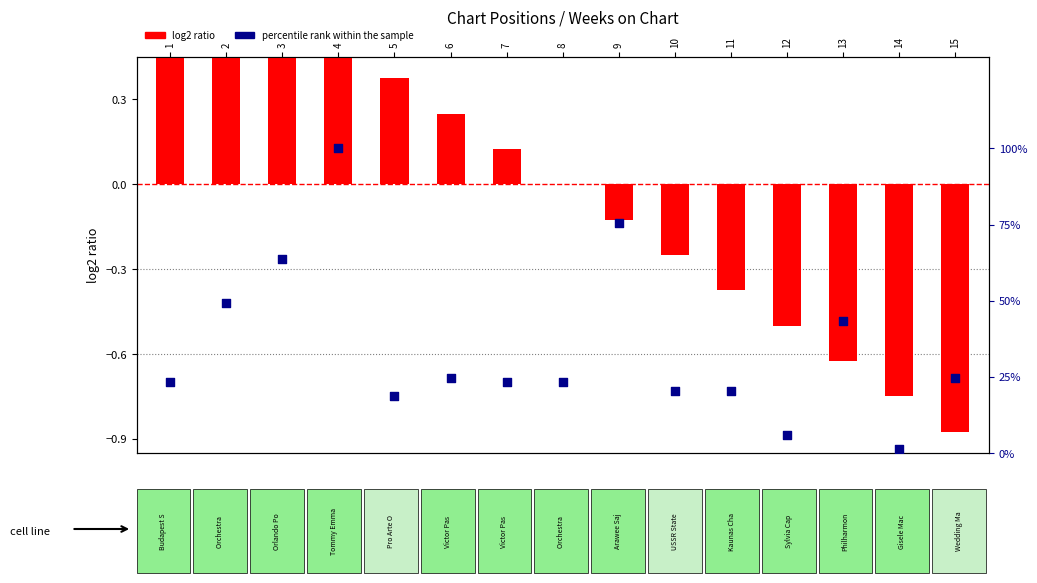

Which series has the largest Y range (max minus min)?

percentile rank within the sample